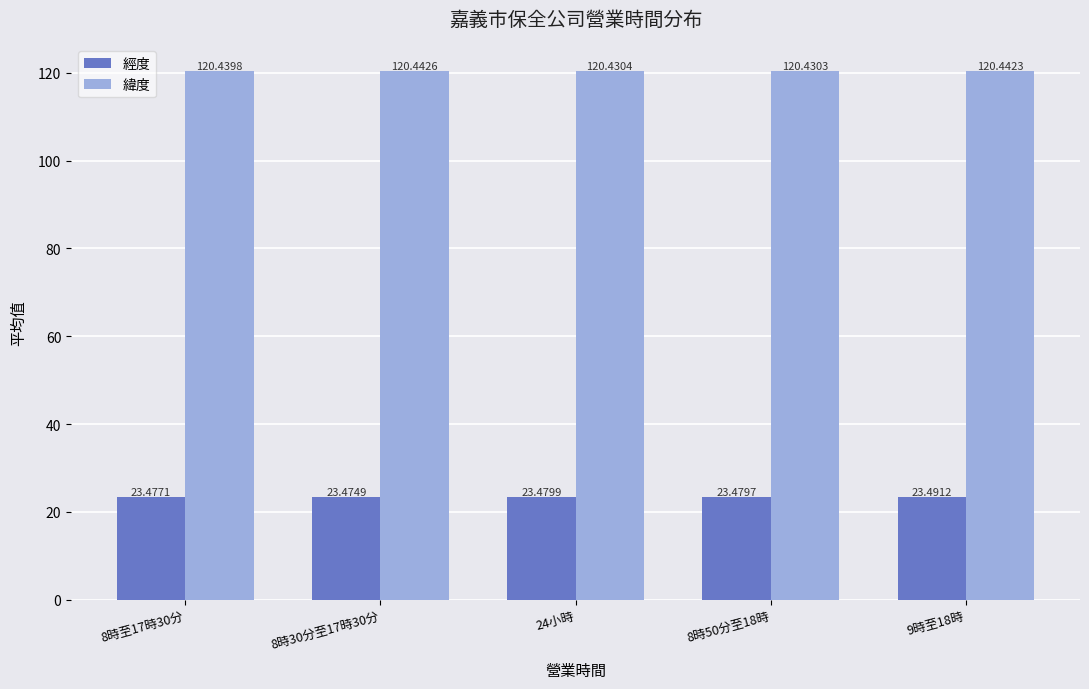

What is the label of the 4th bar from the left?

8時50分至18時